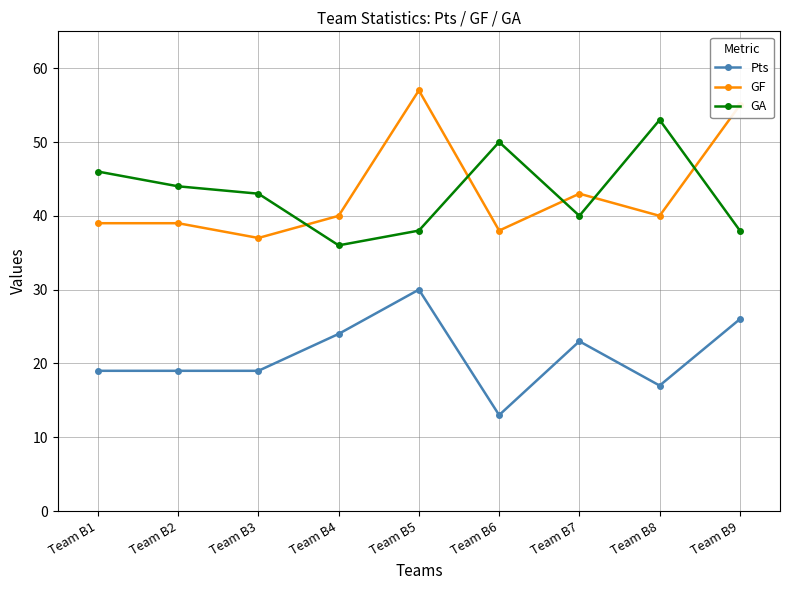

What is the difference between the highest and lowest values at Team B7?

20